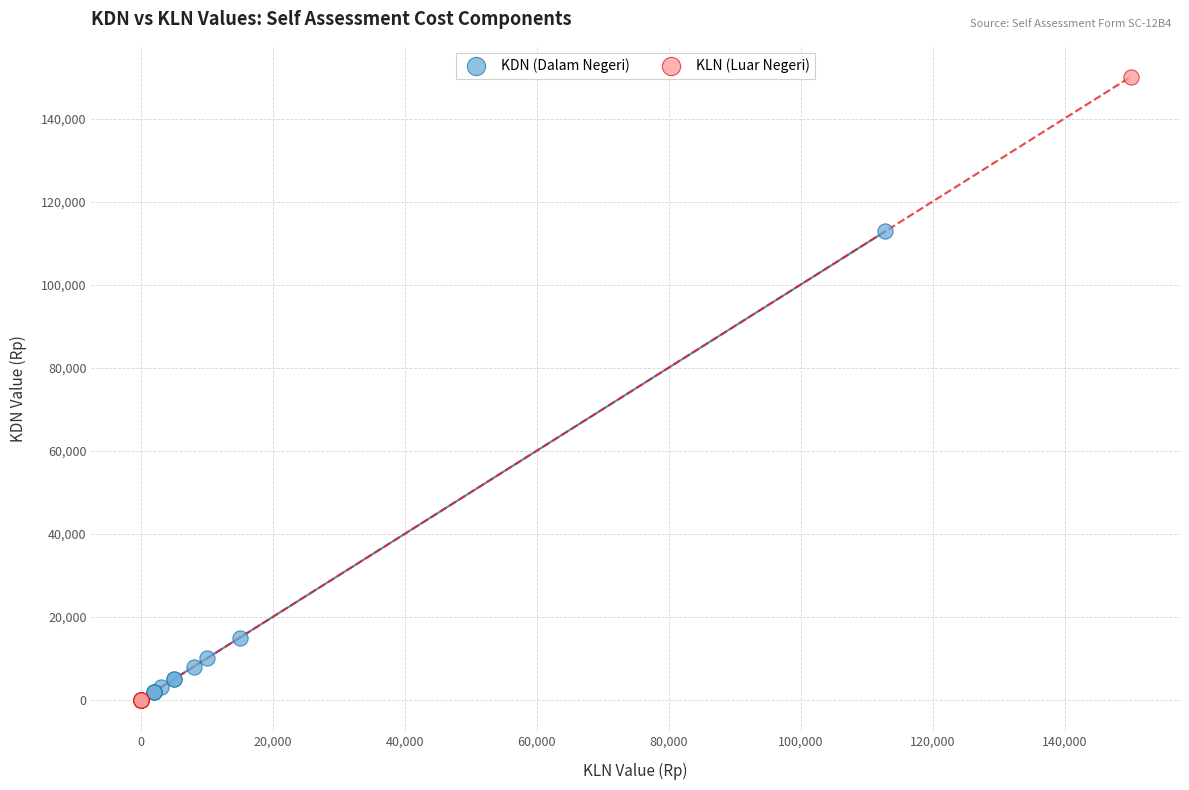

Which series has the widest spread of Y values?

KLN (Luar Negeri)